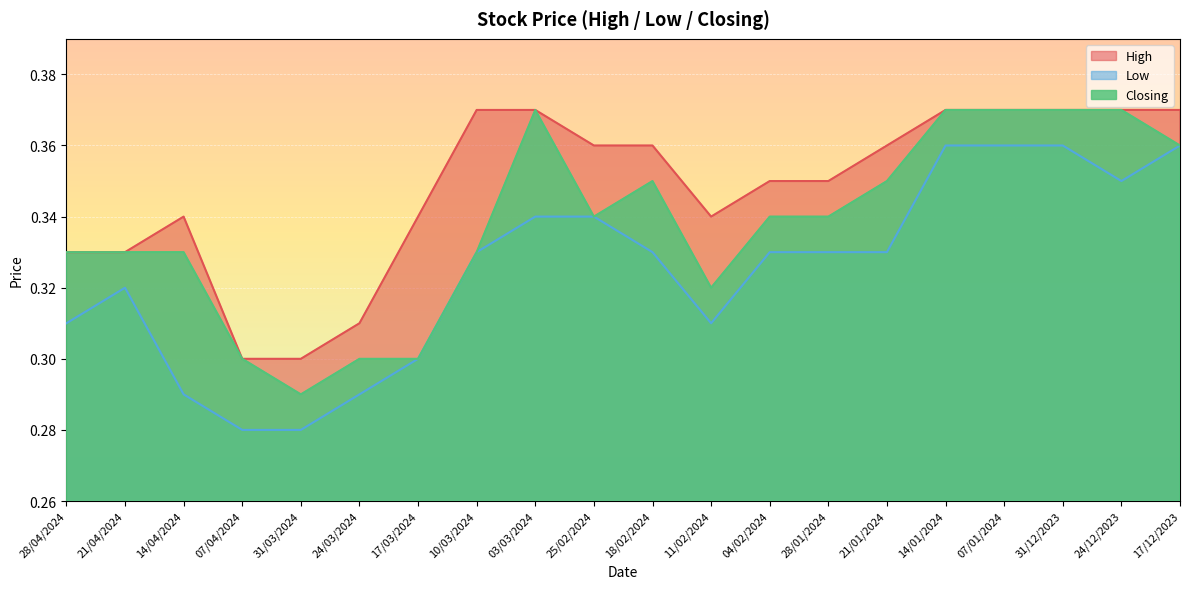

True or false: Closing has more than 2 interior local peaks.

False